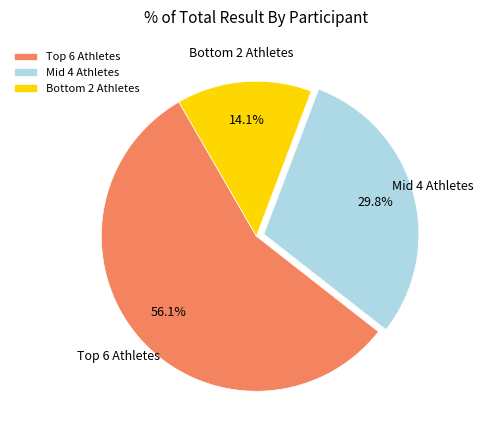

How much of the chart is everything except Mid 4 Athletes?

70.2%